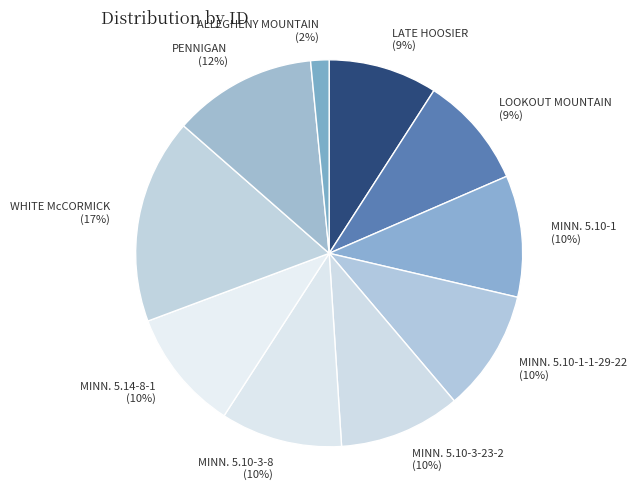

Does MINN. 5.10-1 account for over 50% of the chart?

No